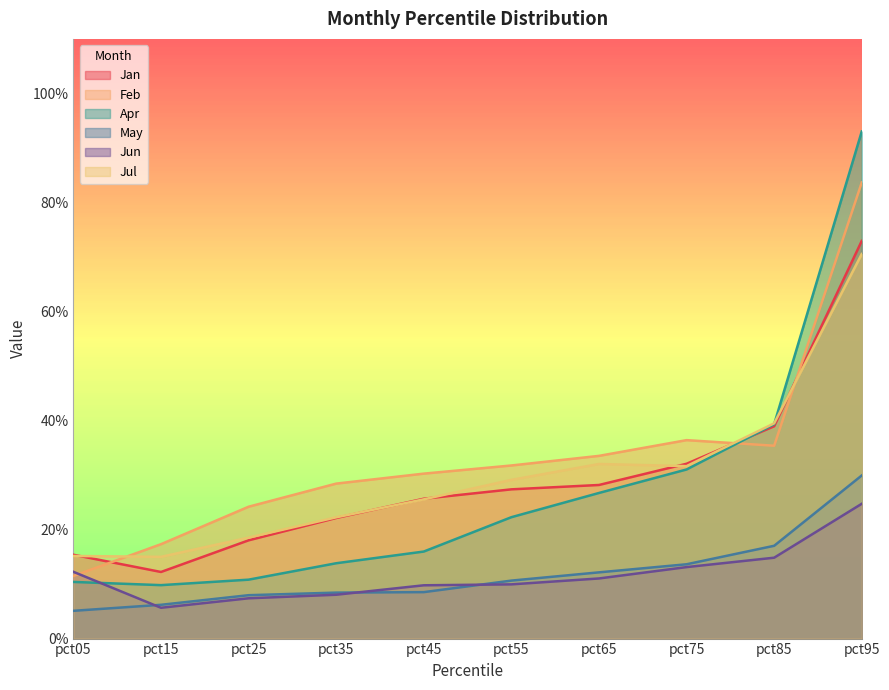

Which series has the largest range (max minus min)?

Apr